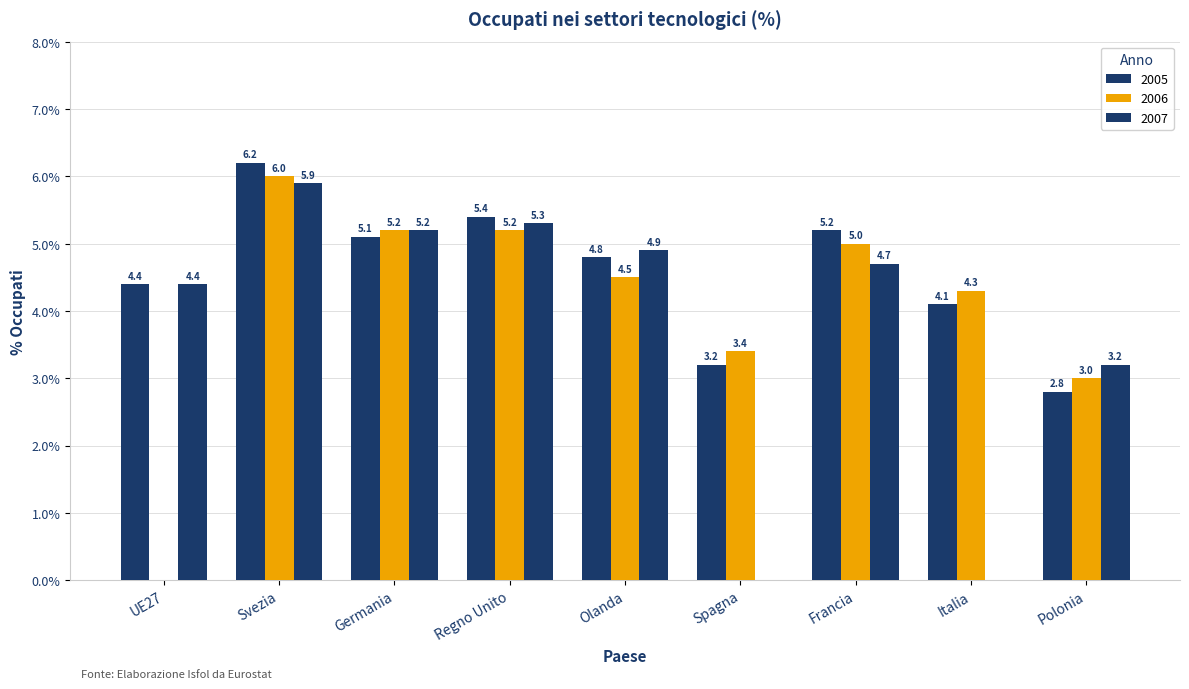

Count the number of categories in the chart.

9